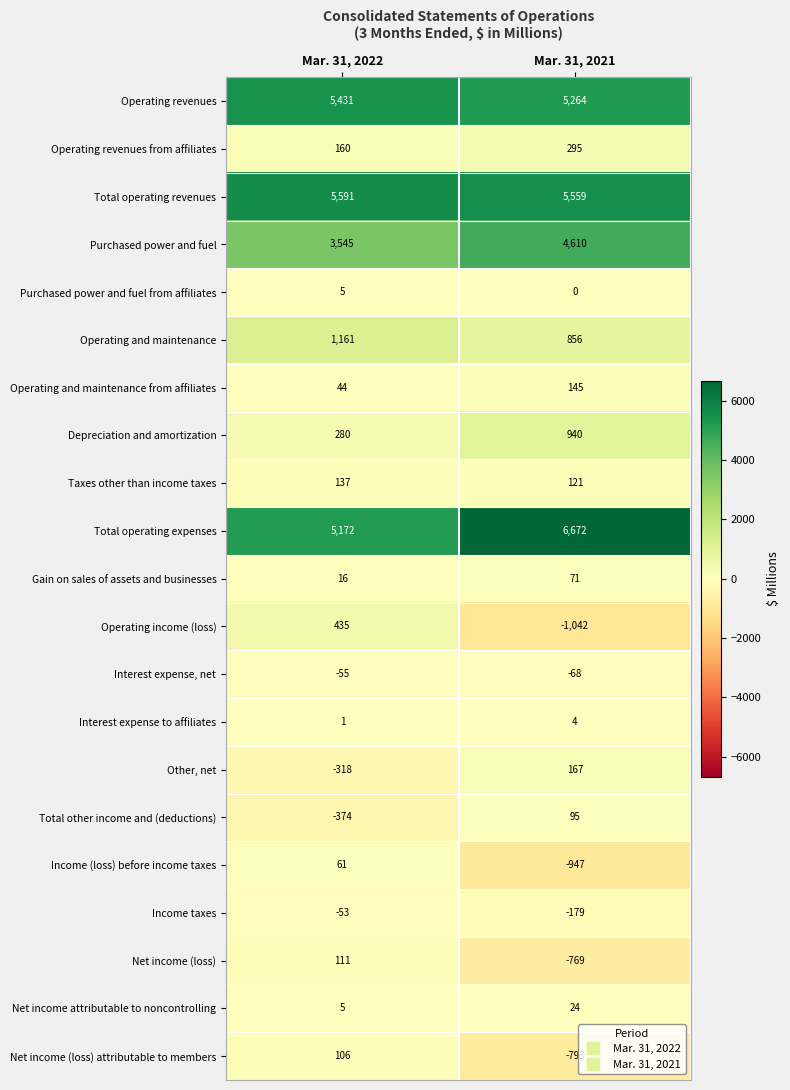

Read the Net income (loss) value at Mar. 31, 2021, to the nearest 10.

-770